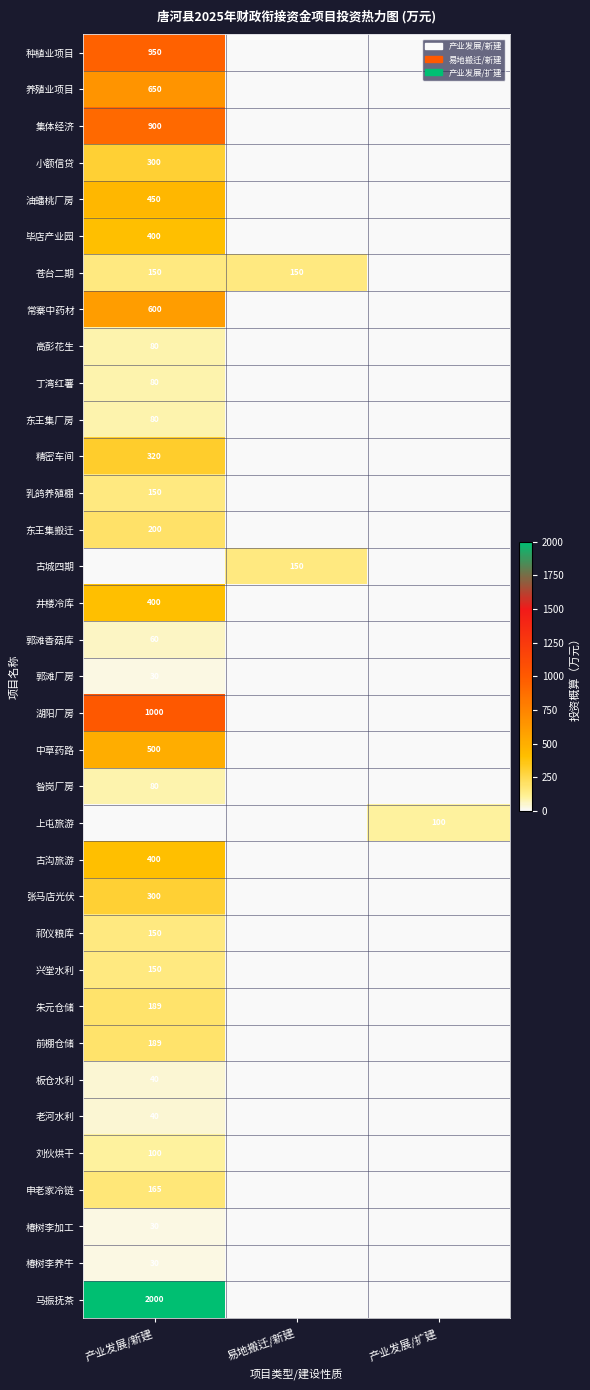

The 古沟旅游 series shows 116 at 产业发展/新建. True or false?

False